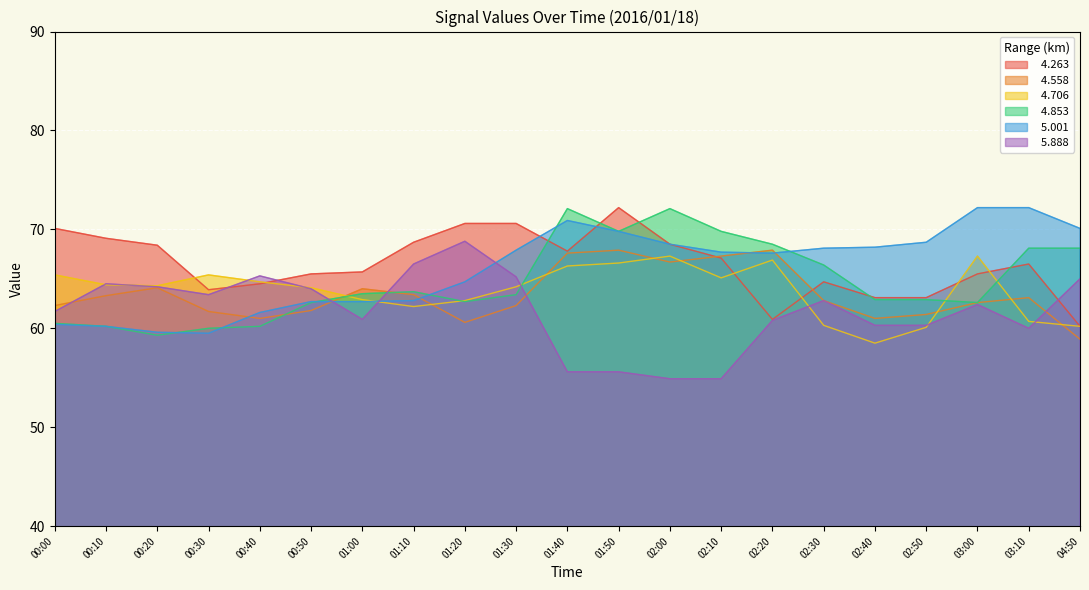

How many lines are shown in the chart?

6